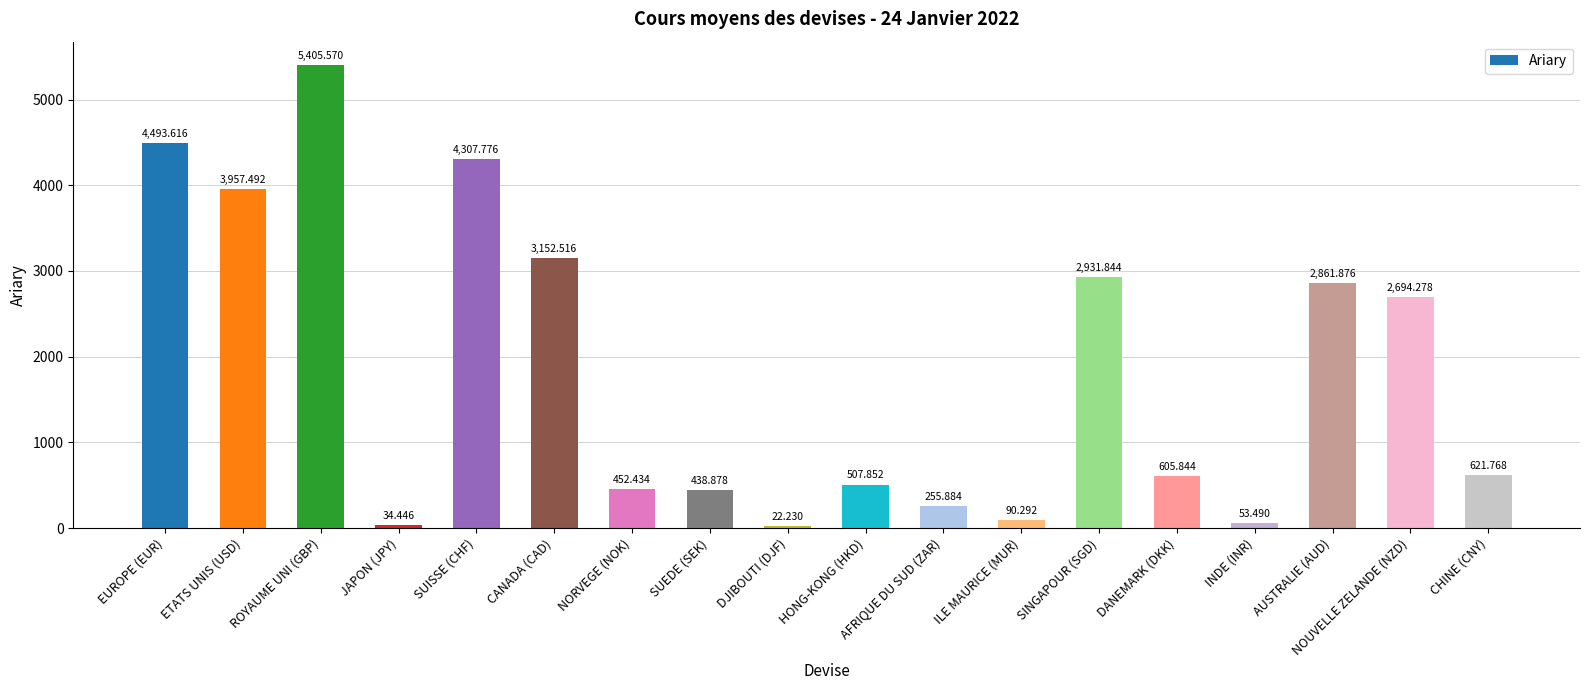

Reading left to right, transcribe all the data shown in this chart.

4493.6	3957.5	5405.6	34.4	4307.8	3152.5	452.4	438.9	22.2	507.9	255.9	90.3	2931.8	605.8	53.5	2861.9	2694.3	621.8